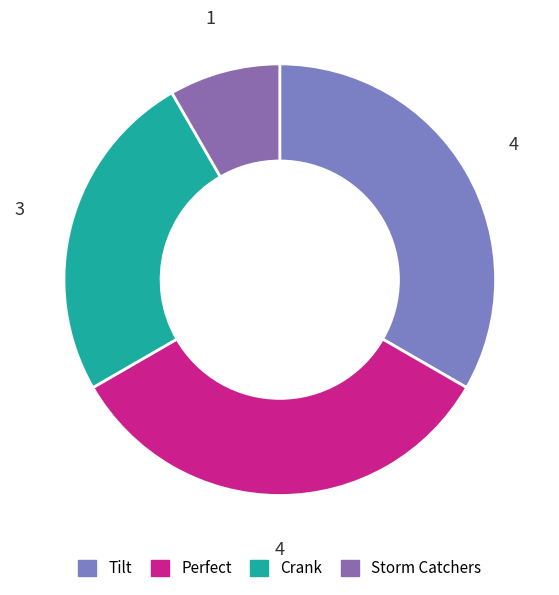

Which slice is the smallest?

Storm Catchers